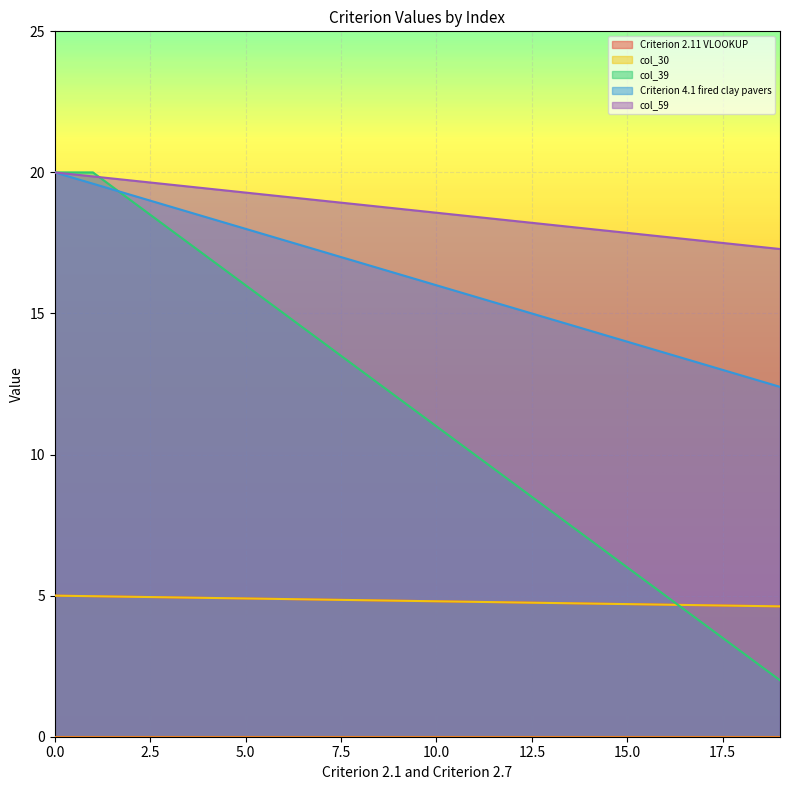

Does the chart display data point markers on the line(s)?

No